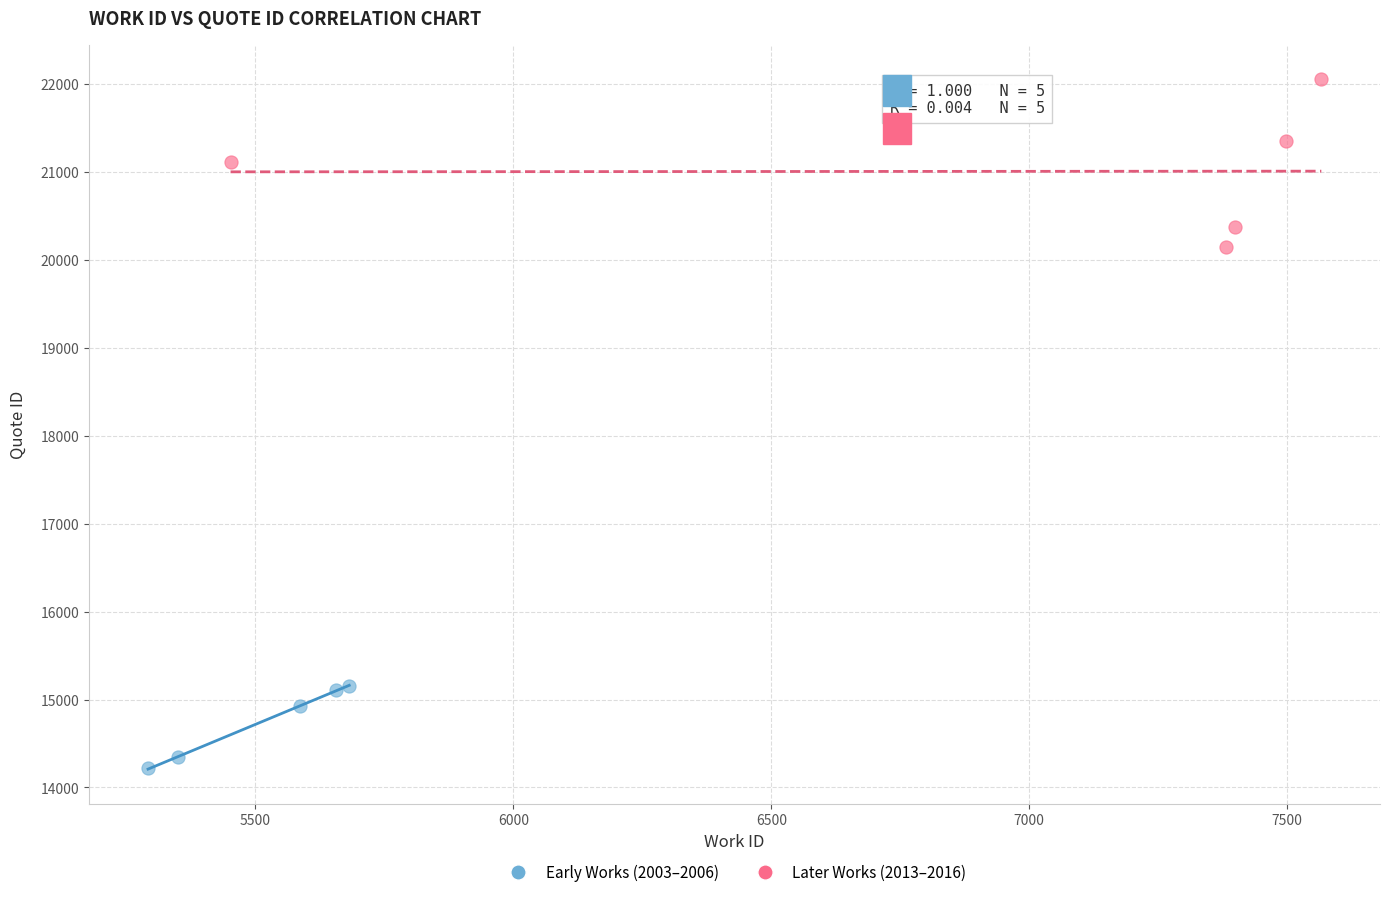

Which series has the widest spread of Y values?

Later Works (2013–2016)